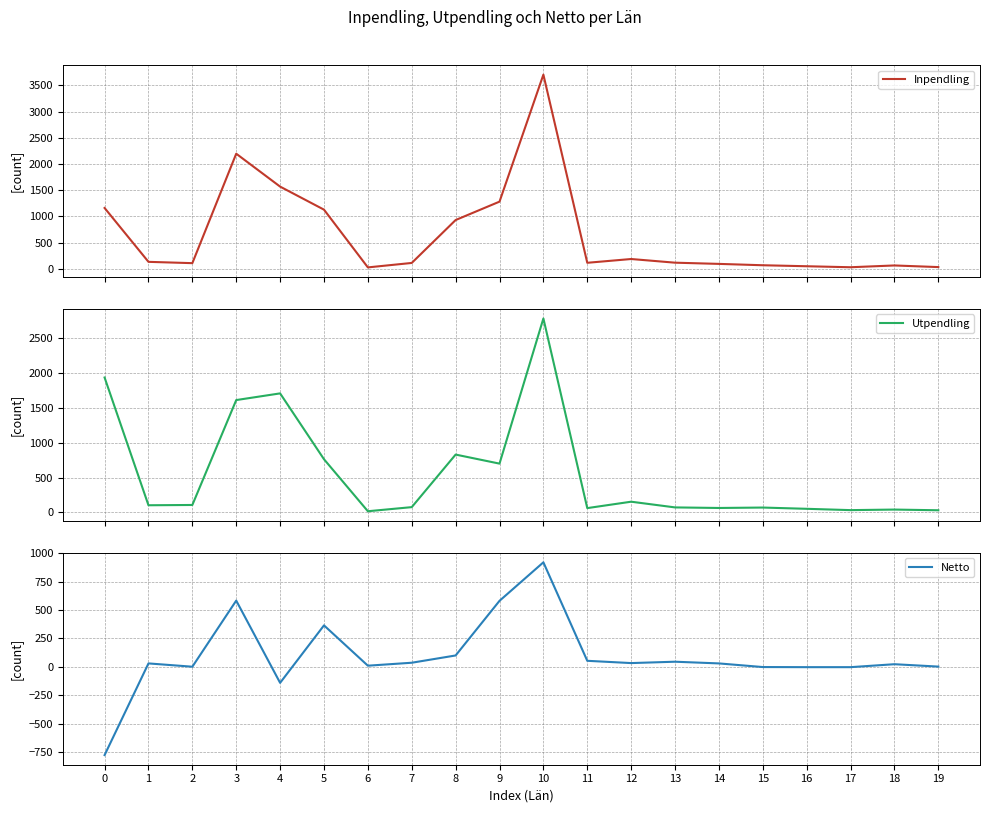

How many times do Utpendling and Inpendling cross each other?

5